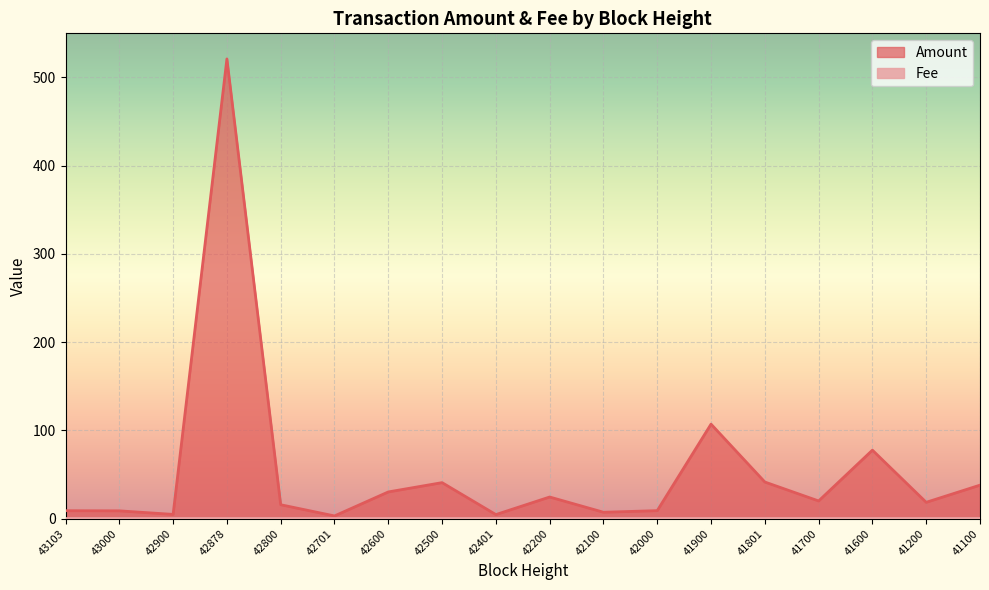

At which category does the data reach its first local peak?

42878